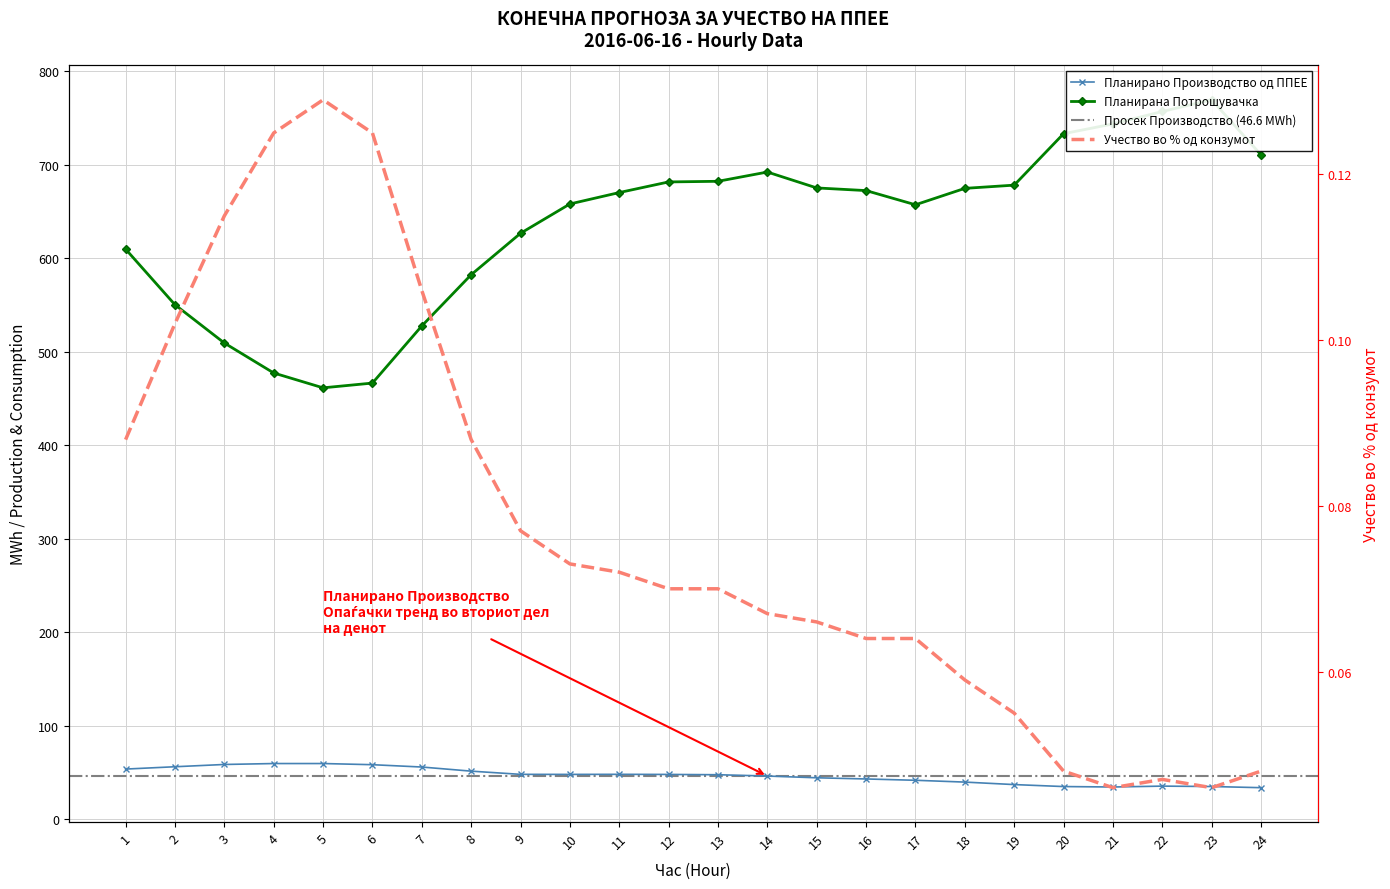

At which category does Планирана Потрошувачка reach its first local peak?

14